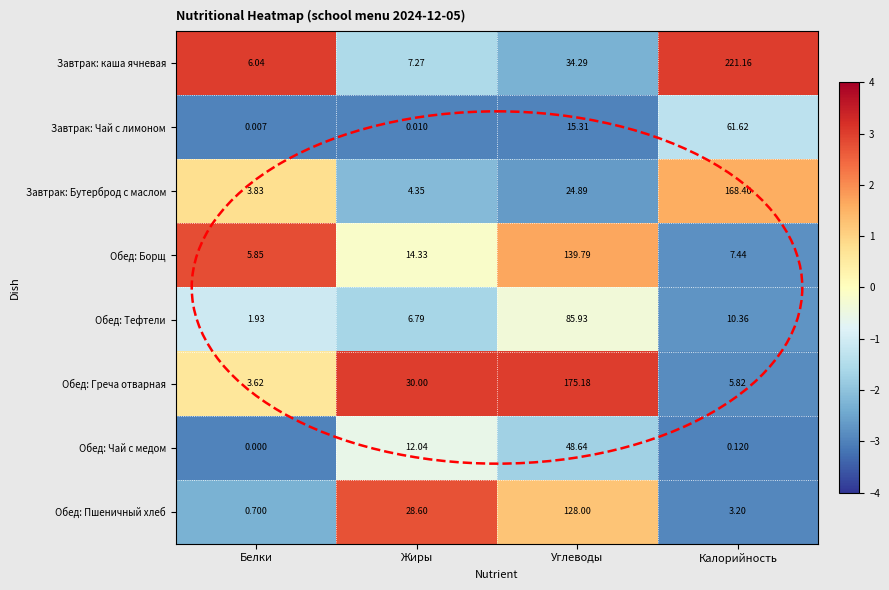

At which category does the chart reach its minimum across all series?

Белки